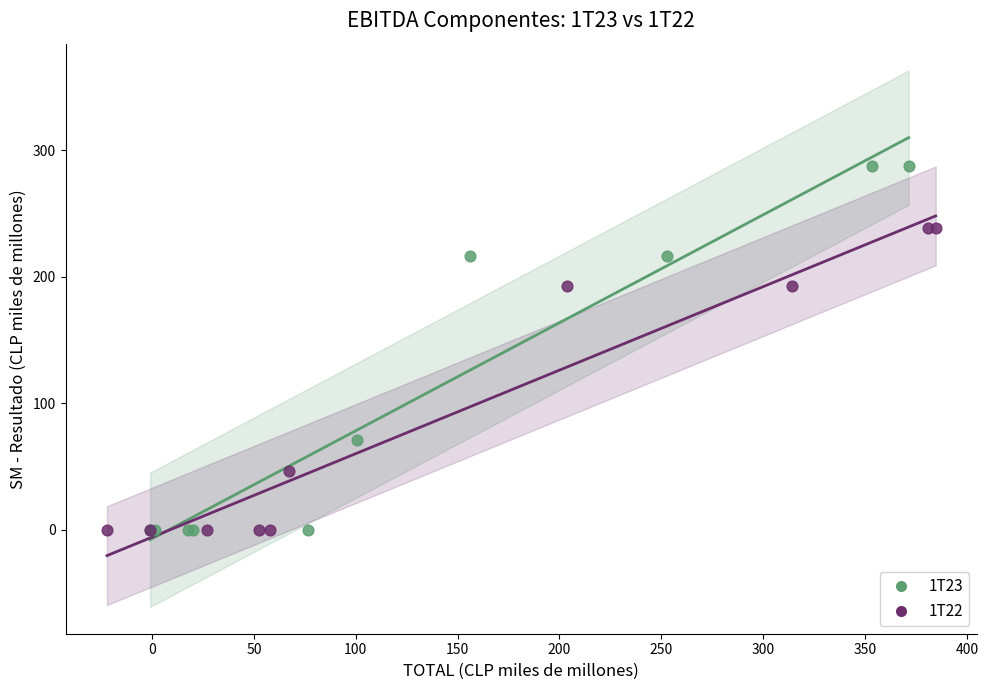

Which series contains the highest Y value?

1T23